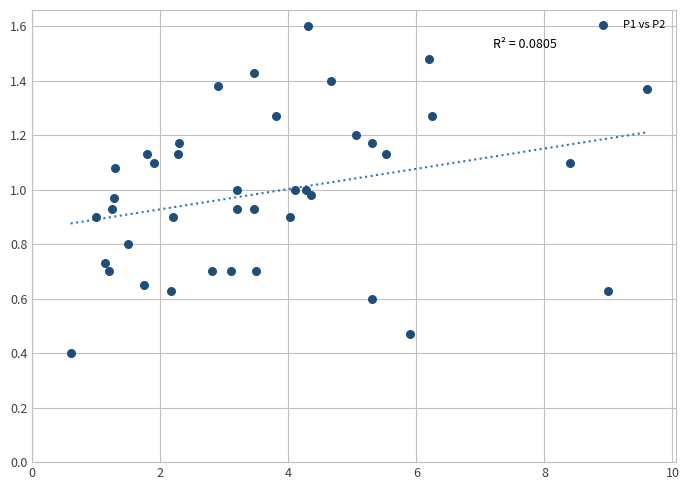

What is the range of X values (max minus min)?

9.0